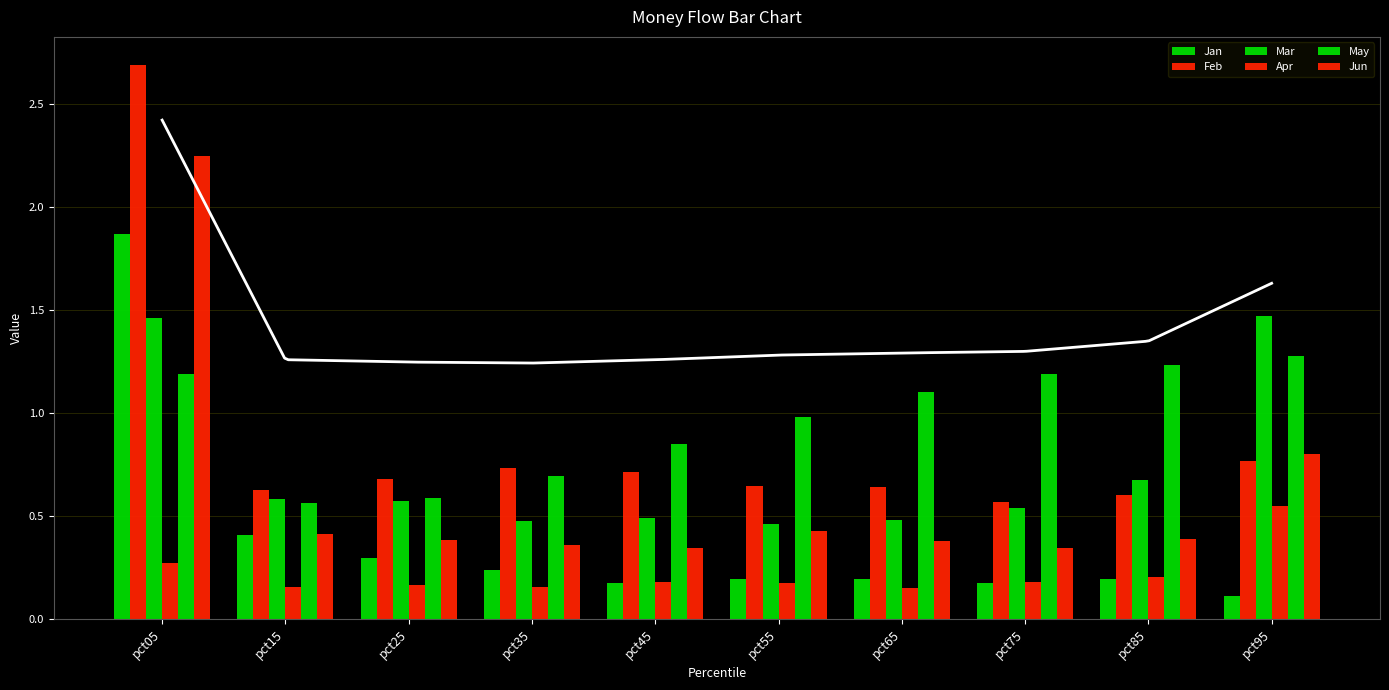

Does the chart contain any negative values?

No